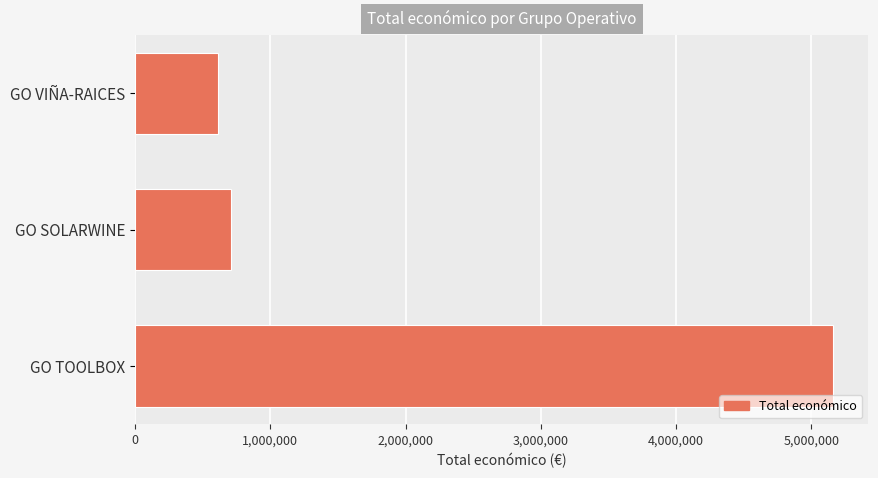

Reading bottom to top, list all the values displayed in this chart.

GO TOOLBOX=5163335	GO SOLARWINE=706697	GO VIÑA-RAICES=614907